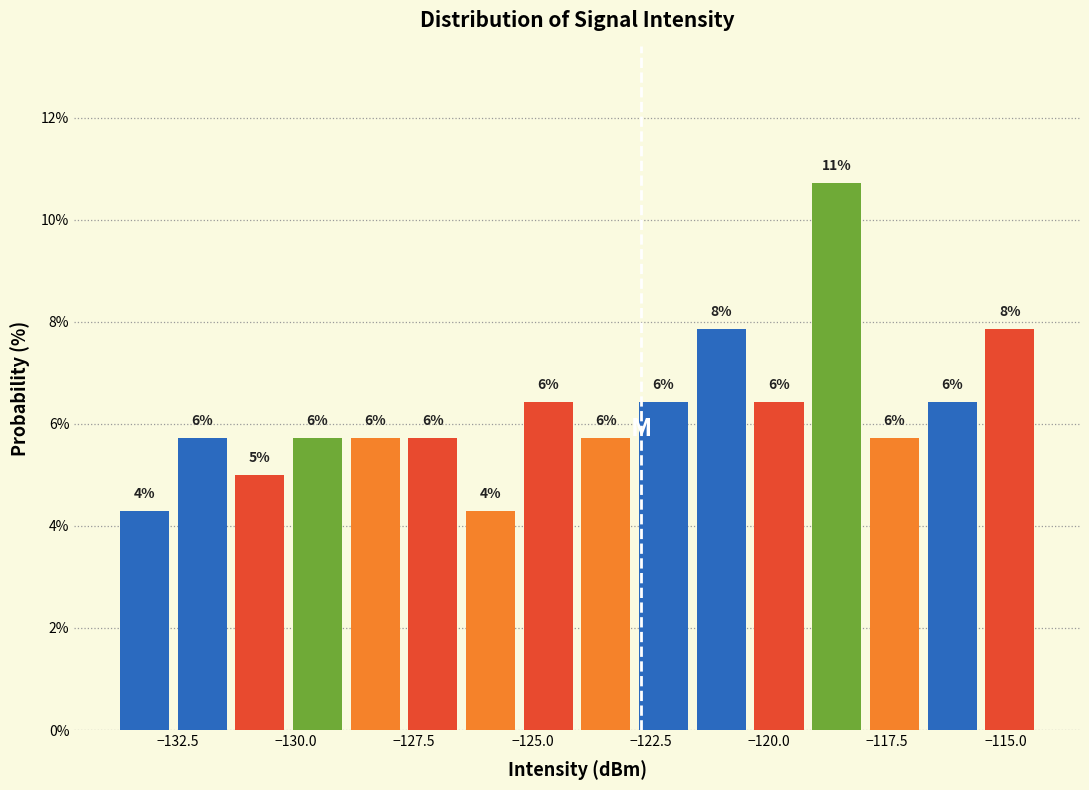

Read against the x-axis, roughly where is the centre of the tallest bar?

-118.5